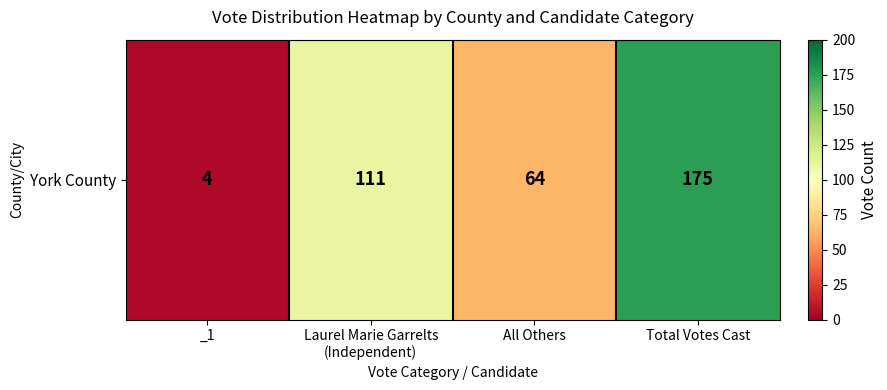

Between Total Votes Cast and Laurel Marie Garrelts
(Independent), which is larger?

Total Votes Cast